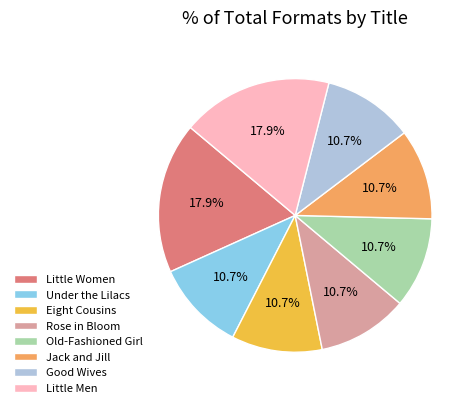

To the nearest percent, what is the difference between the largest and smallest slice percentages?

7%